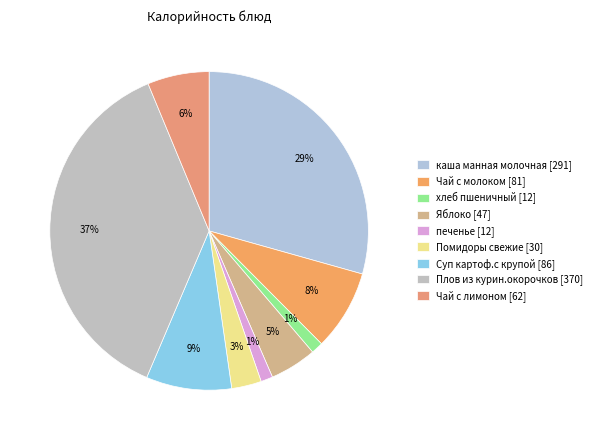

Is Плов из курин.окорочков the majority of the pie?

No